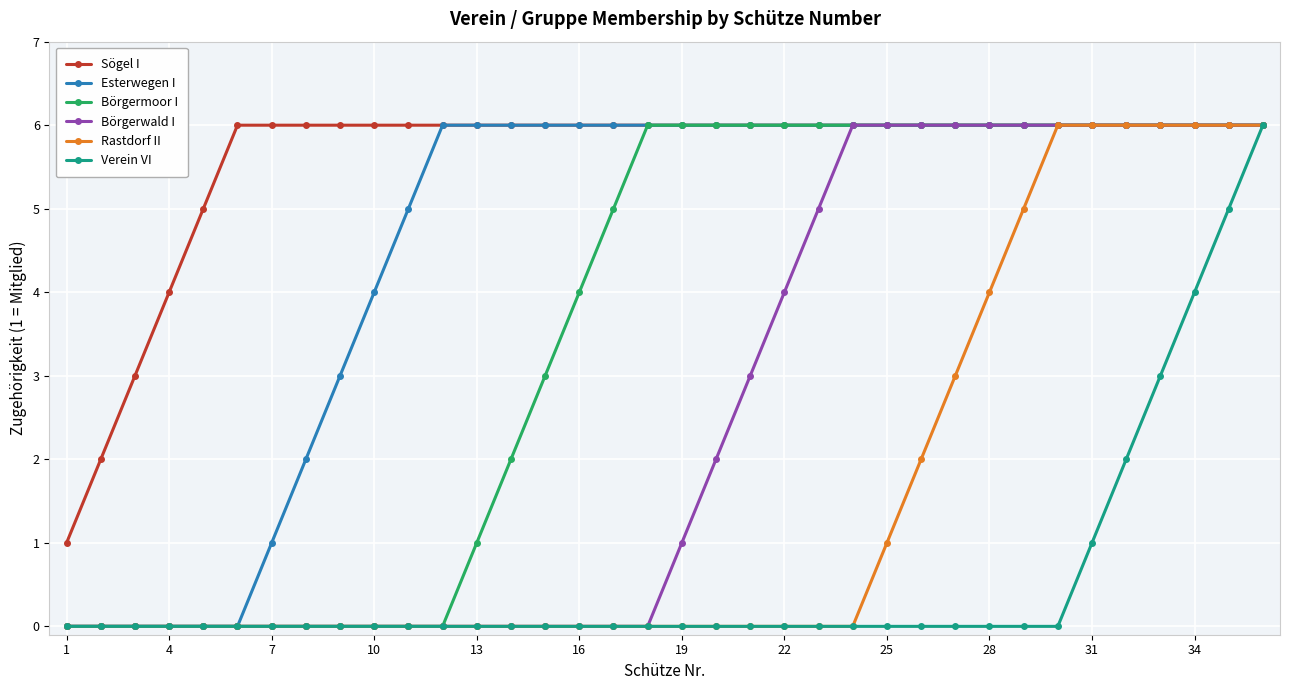

Rank the series by their average value, from lowest to highest.

Verein VI, Rastdorf II, Börgerwald I, Börgermoor I, Esterwegen I, Sögel I